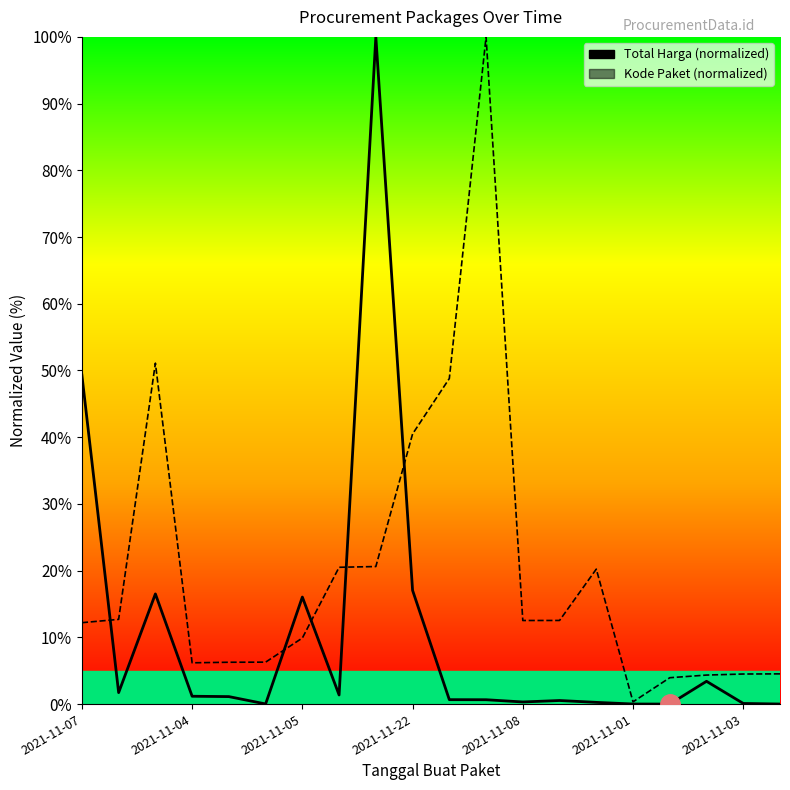

At which label does Kode Paket reach its peak?

11